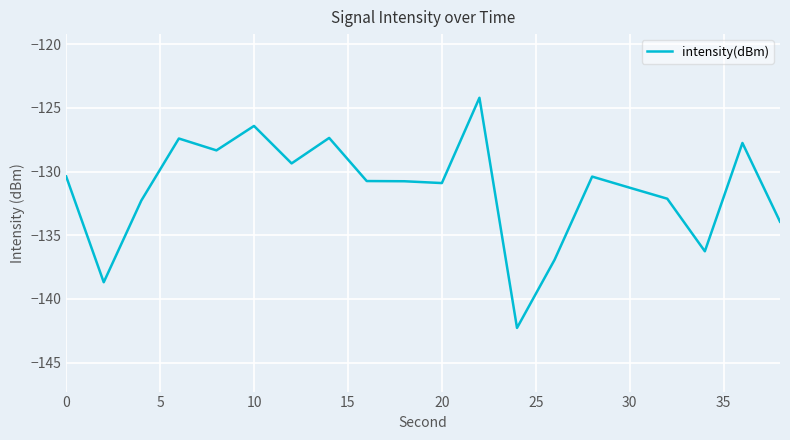

What is the smallest value displayed?

-142.3